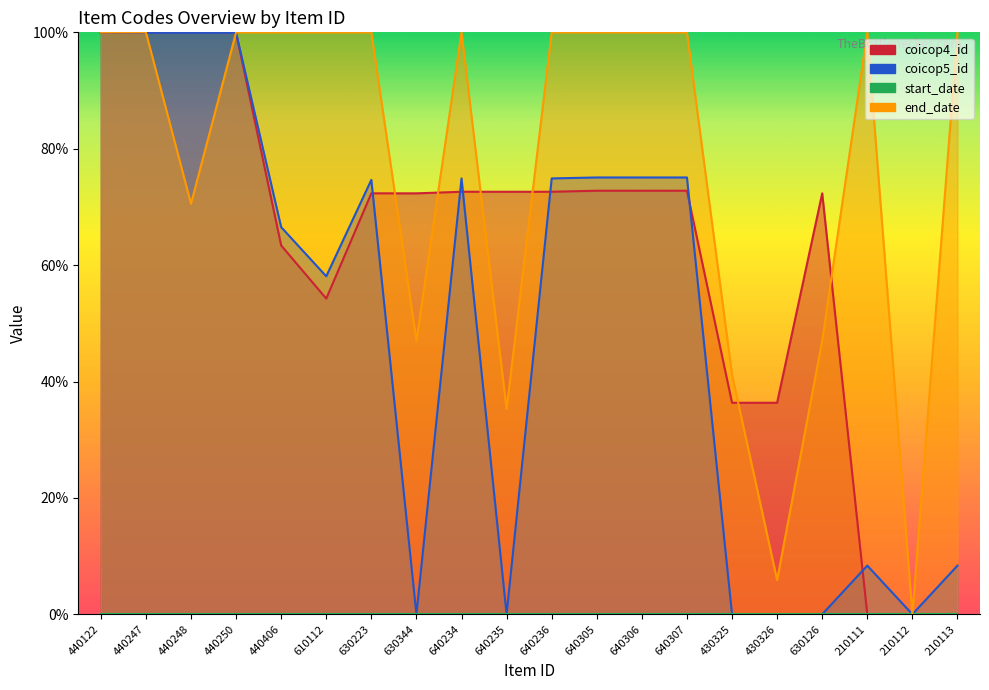

At which category is the sum across all series the highest?

440122